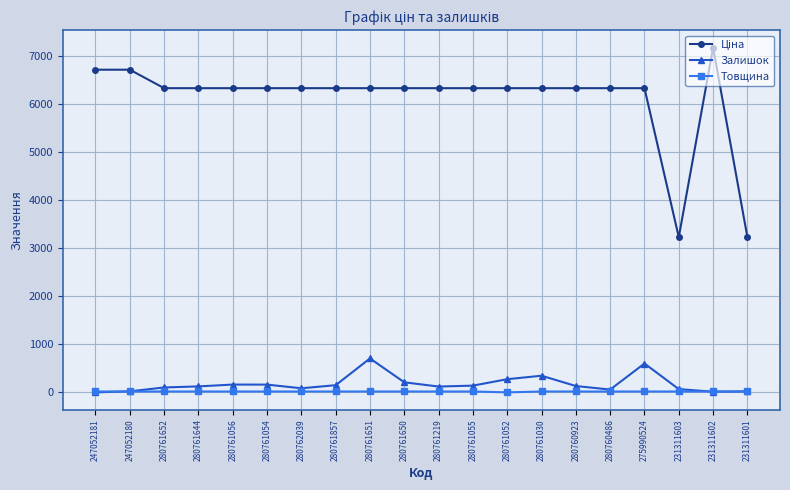

At how many categories does at least one series exceed 6383?

3